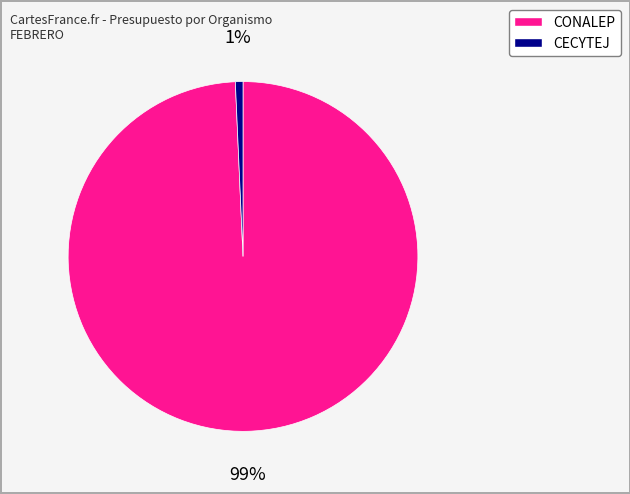

What is the smallest slice in the pie chart?

CECYTEJ